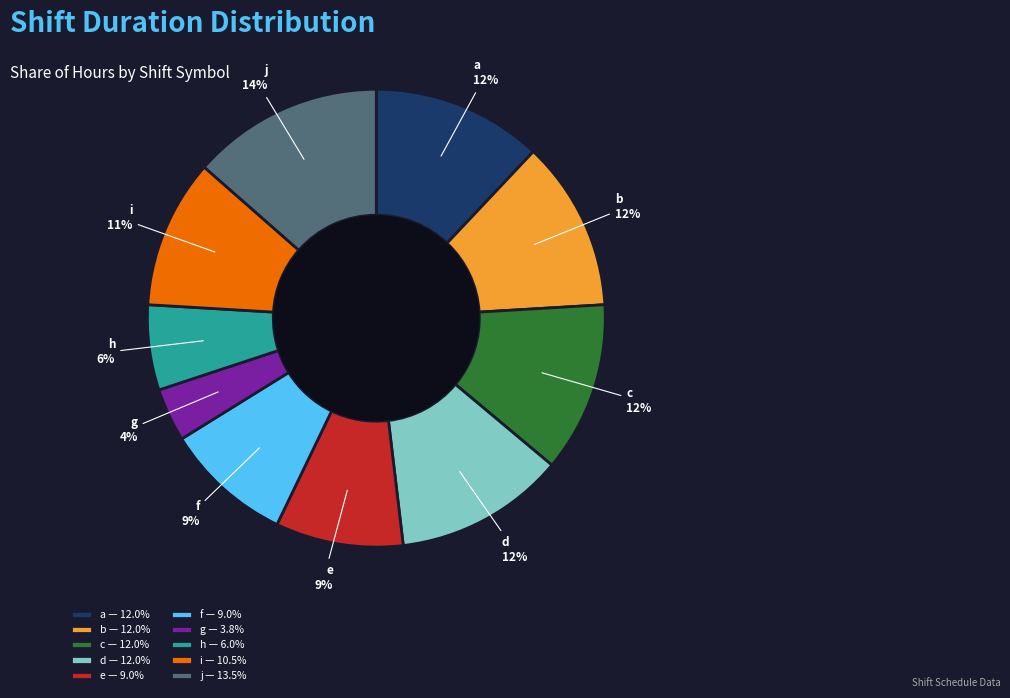

Is the sum of c — 12.0% and i — 10.5% greater than half?

No